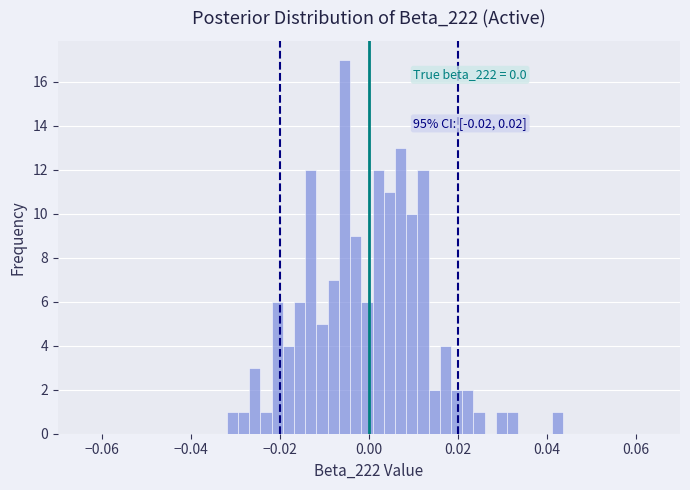

Read against the x-axis, roughly where is the centre of the tallest bar?

-0.006